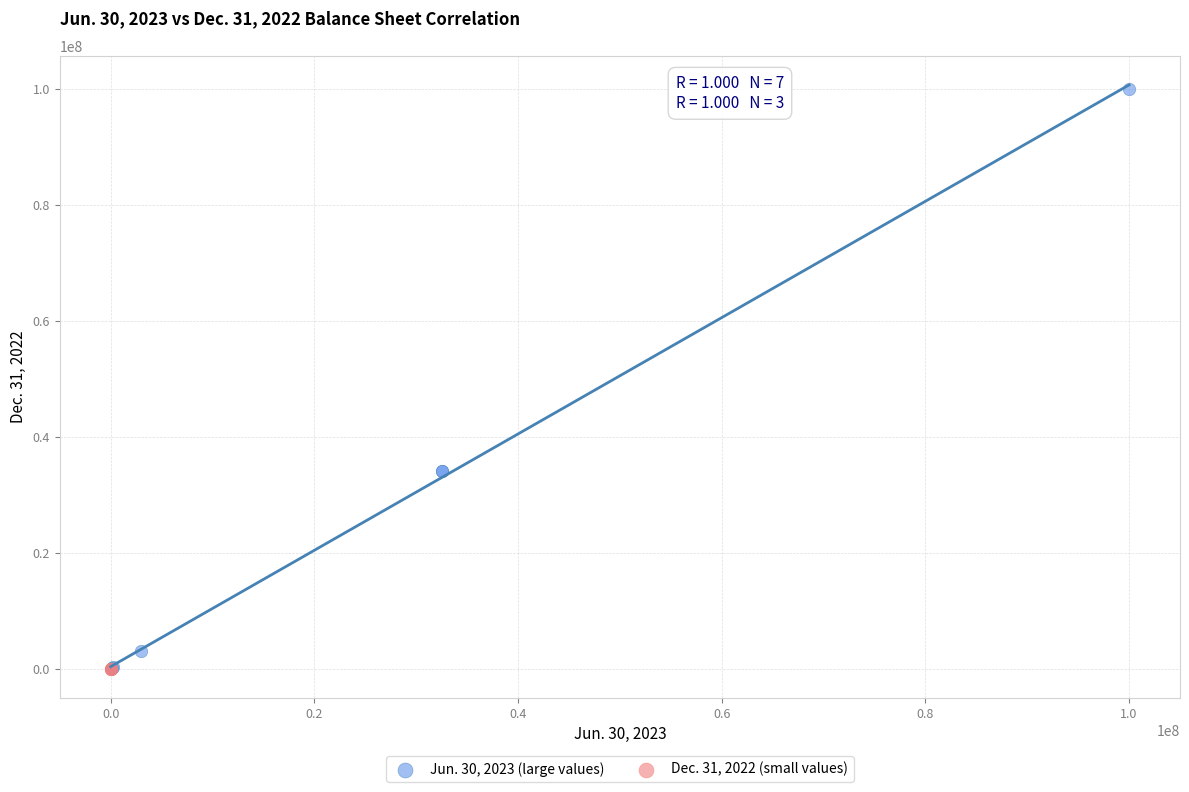

Which series contains the highest Y value?

Jun. 30, 2023 (large values)